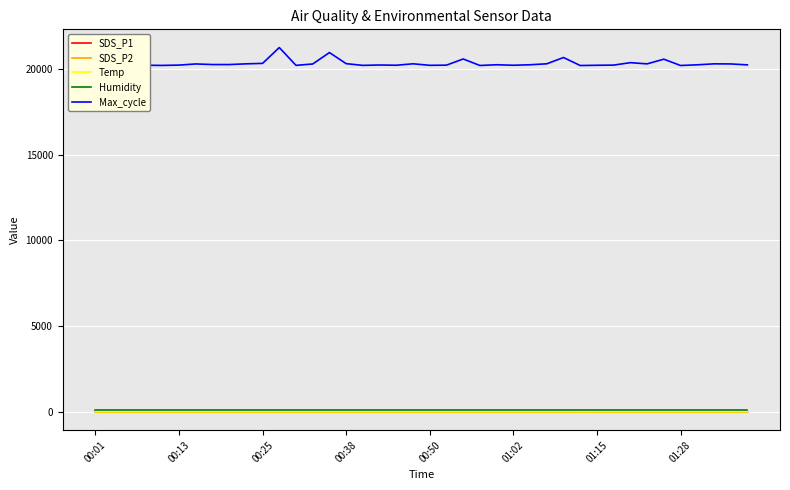

True or false: SDS_P1 and Max_cycle cross at least once.

False